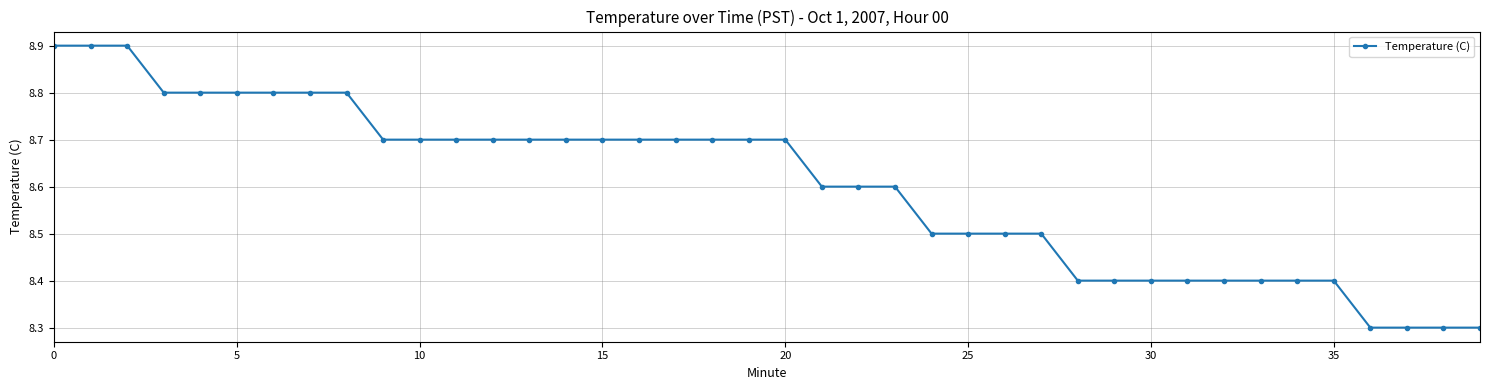

How many lines are shown in the chart?

1